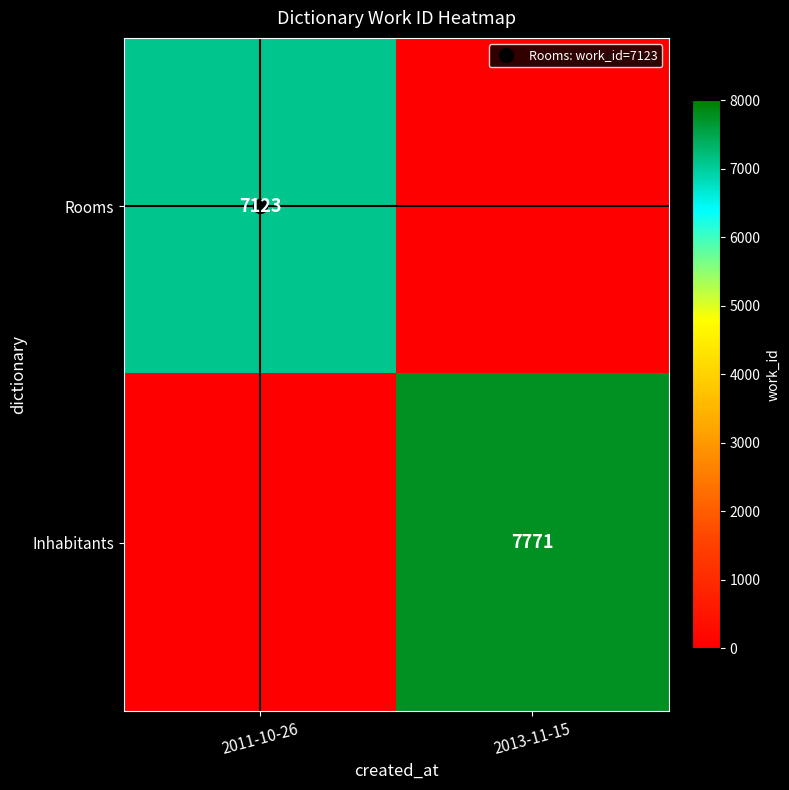

At how many categories does at least one series exceed 1979?

2